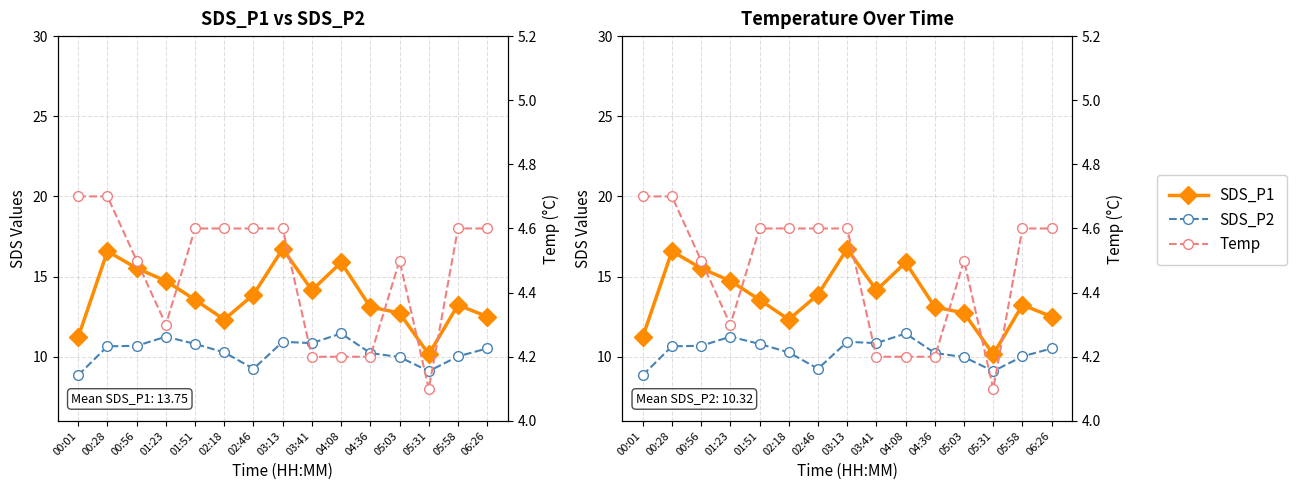

Reading left to right, extract all data points from this chart.

SDS_P1: 11.2	16.6	15.5	14.7	13.6	12.3	13.9	16.7	14.2	15.9	13.1	12.7	10.2	13.2	12.5
SDS_P2: 8.8	10.7	10.7	11.2	10.8	10.3	9.2	10.9	10.8	11.4	10.2	10.0	9.1	10.0	10.5
Temp: 4.7	4.7	4.5	4.3	4.6	4.6	4.6	4.6	4.2	4.2	4.2	4.5	4.1	4.6	4.6